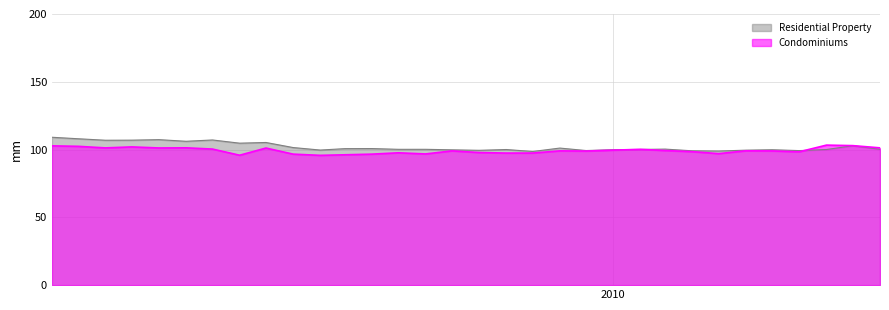

What is the greatest value displayed?

109.1